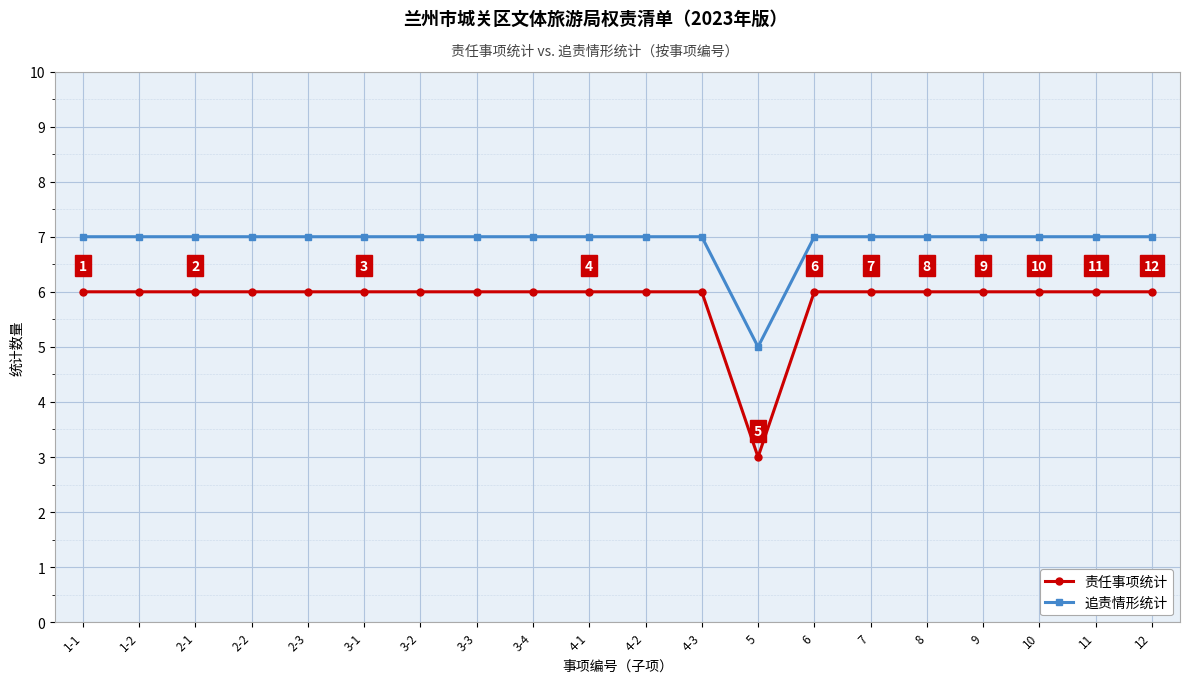

Which series has the widest spread of values?

责任事项统计